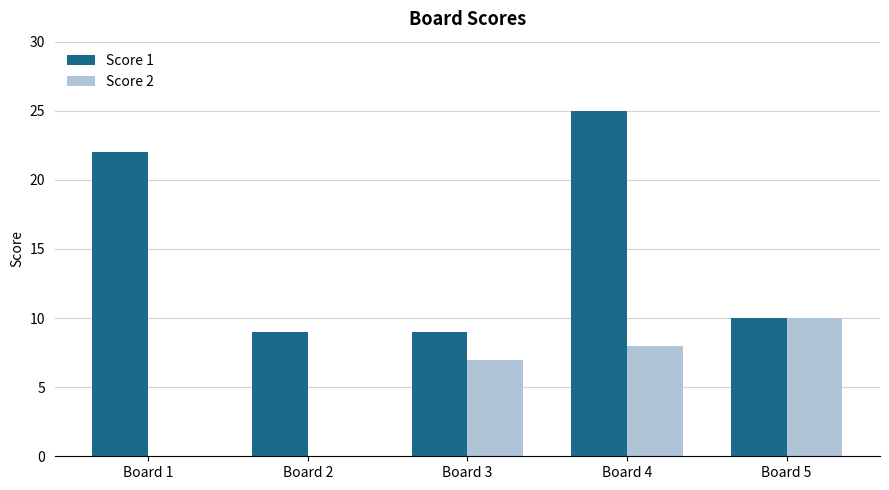

What is the sum of all Score 1 values?

75